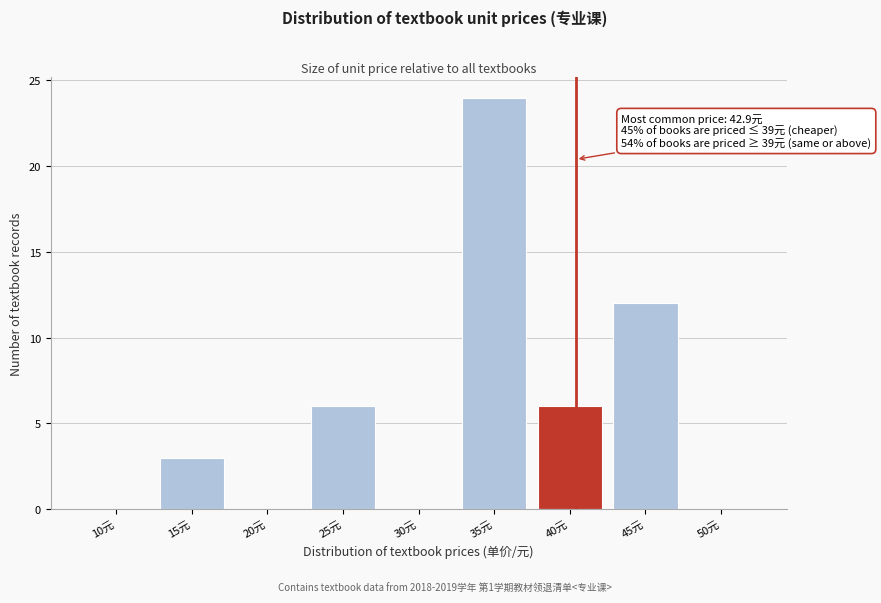

Reading right to left, what are all the values shown in this chart?

50元=0	45元=12	40元=6	35元=24	30元=0	25元=6	20元=0	15元=3	10元=0